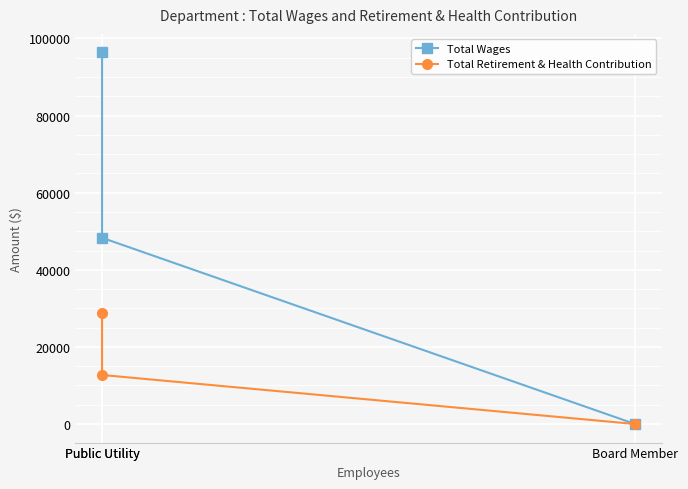

How many data points in Total Wages are less than 48305?

1